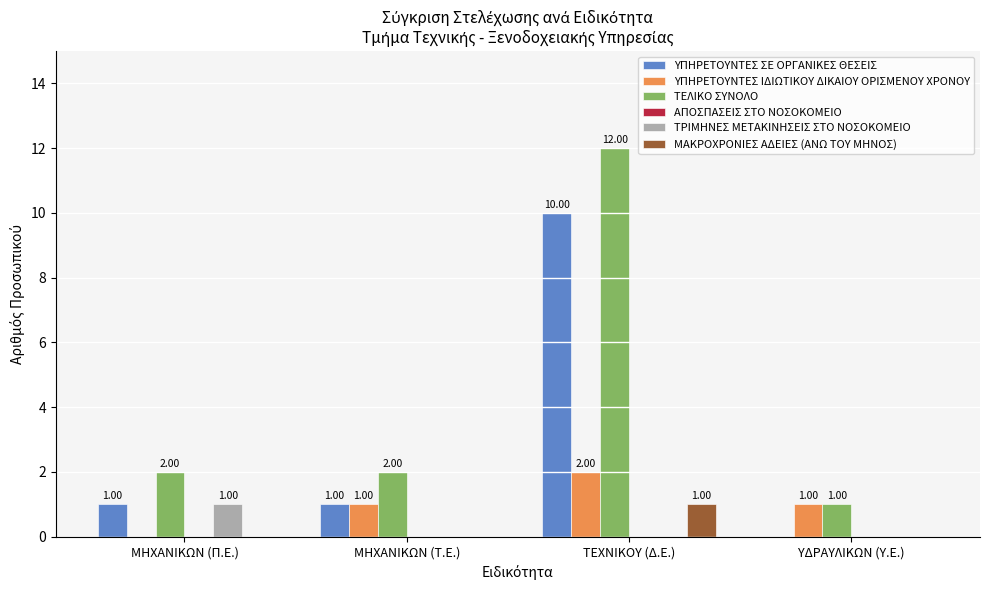

At which label does ΤΕΛΙΚΟ ΣΥΝΟΛΟ reach its peak?

ΤΕΧΝΙΚΟΥ (Δ.Ε.)